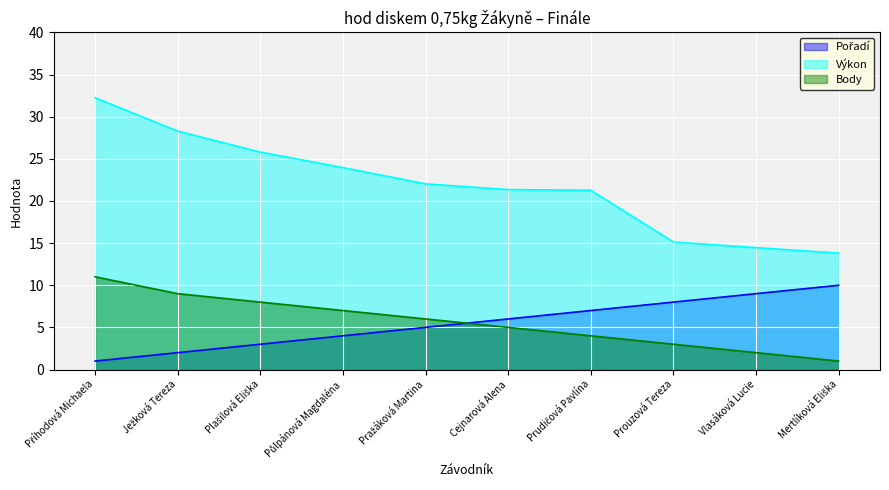

What is the label of the 10th point from the left?

Mertlíková Eliška